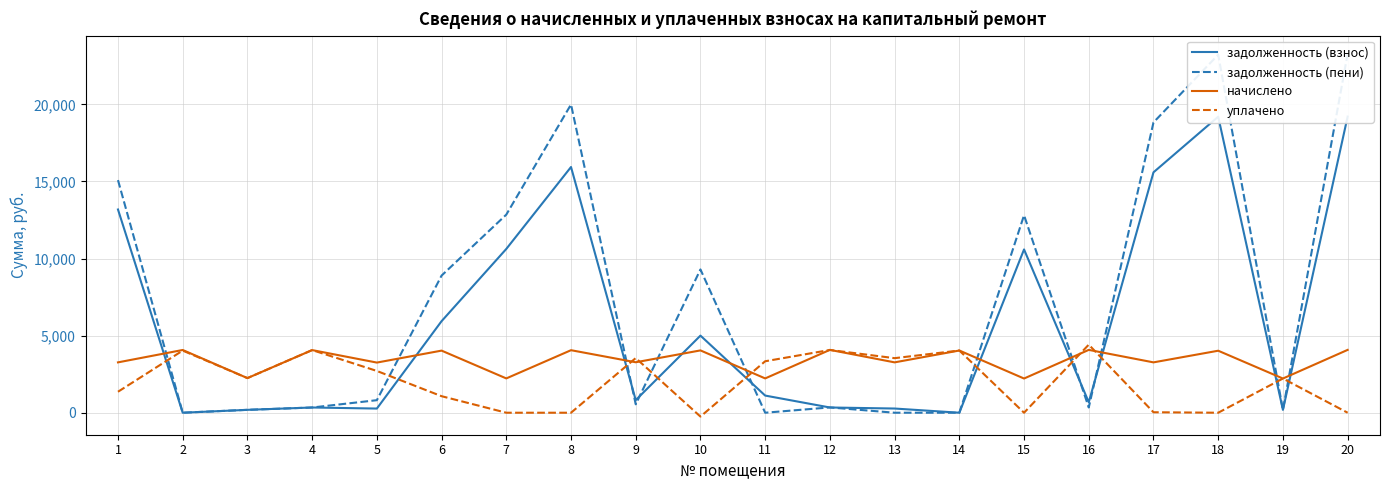

Which series has the widest spread of values?

задолженность (пени)